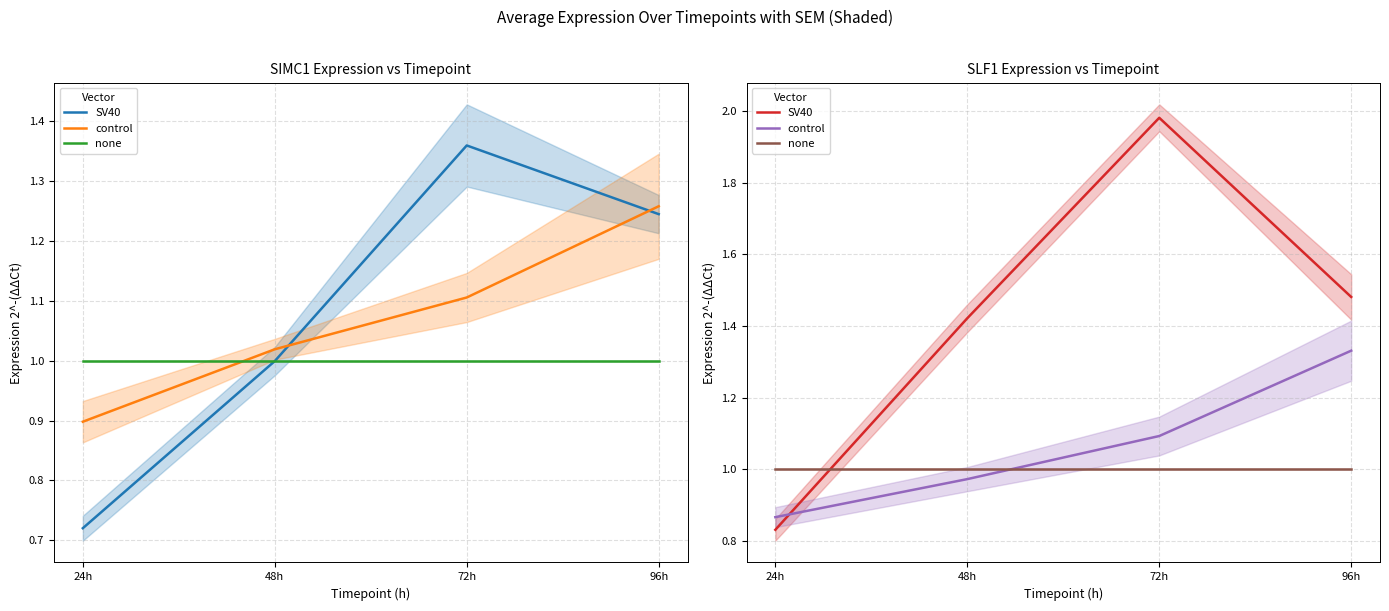

Is it true that SV40 equals 1.0 at 96h?

False